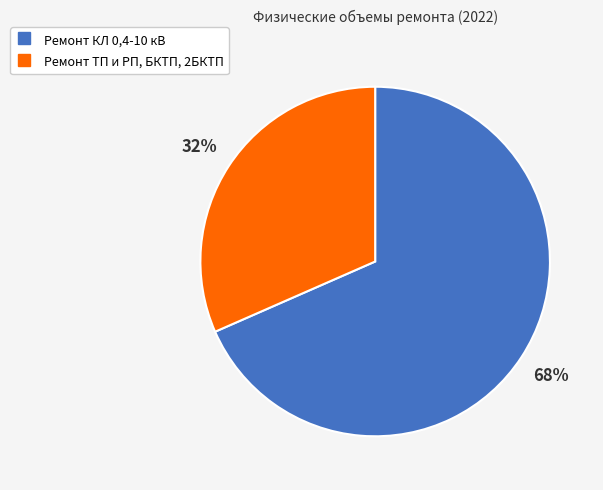

Which category accounts for the majority?

Ремонт КЛ 0,4-10 кВ